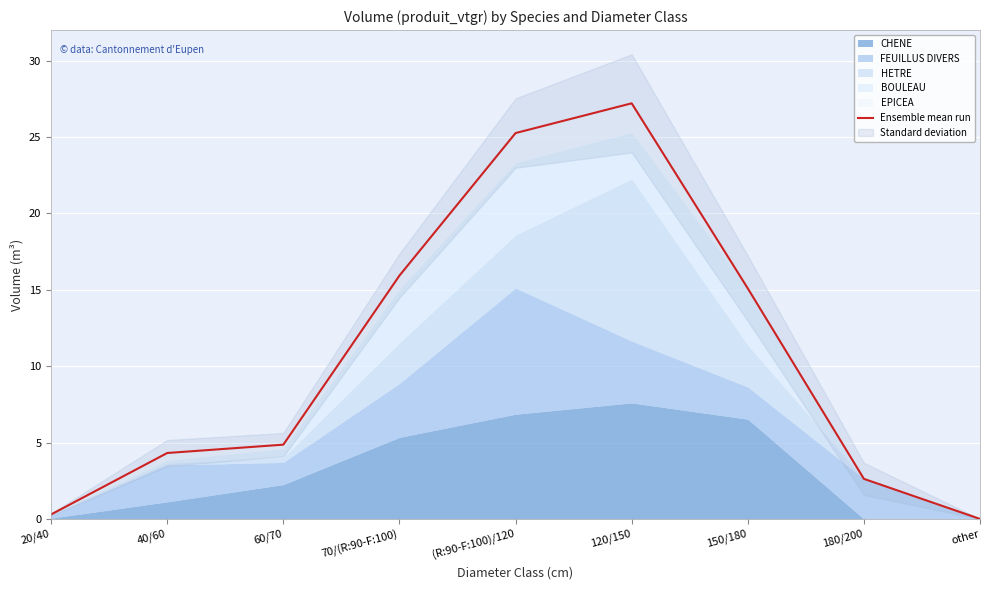

The chart shows a value of 2.4 at 40/60. True or false?

False